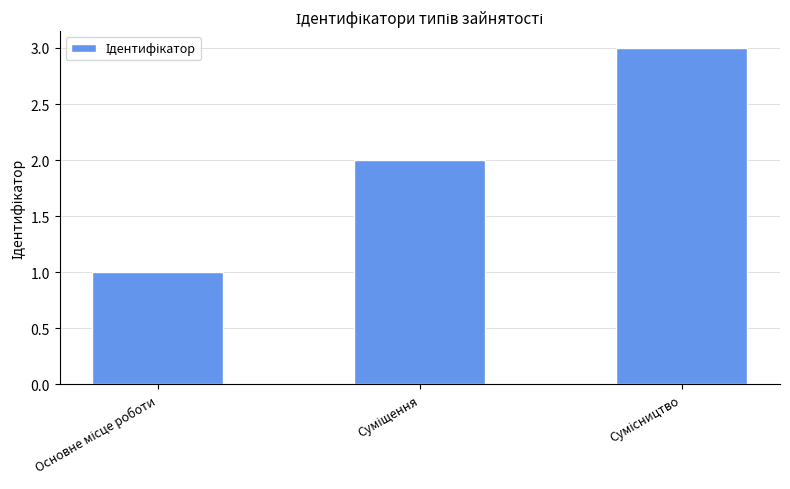

What is the maximum value shown in the chart?

3